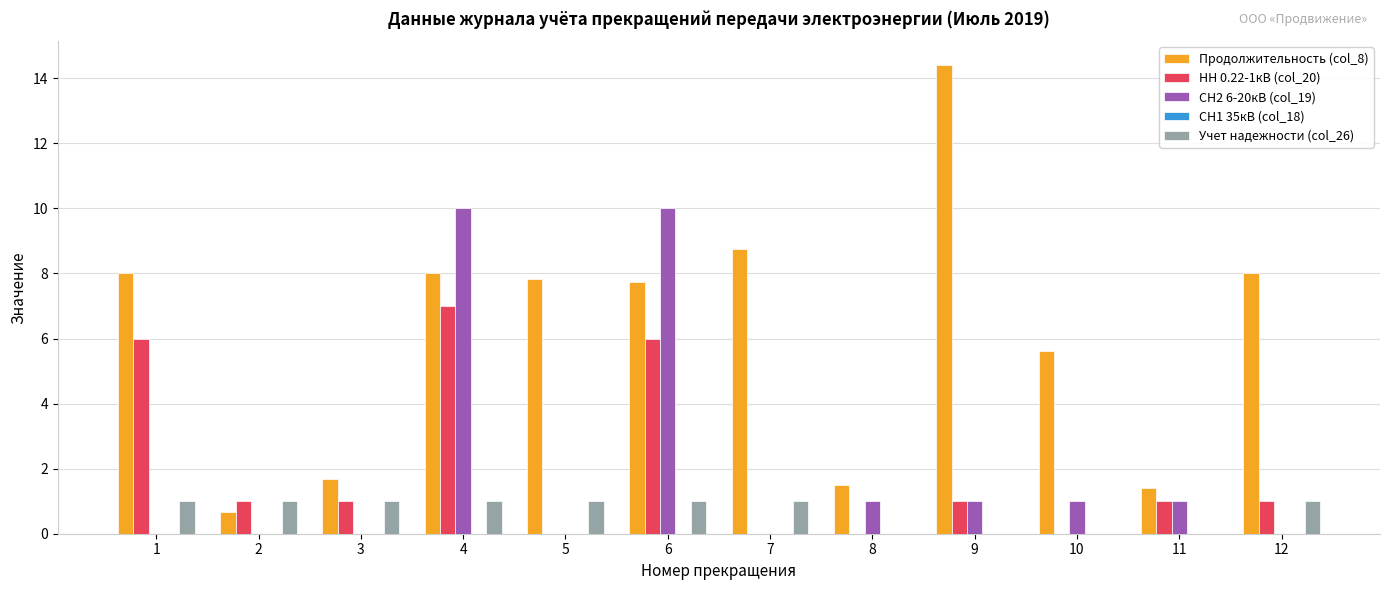

Is the value of НН 0.22-1кВ (col_20) at 12 greater than the value of Продолжительность (col_8) at 4?

No